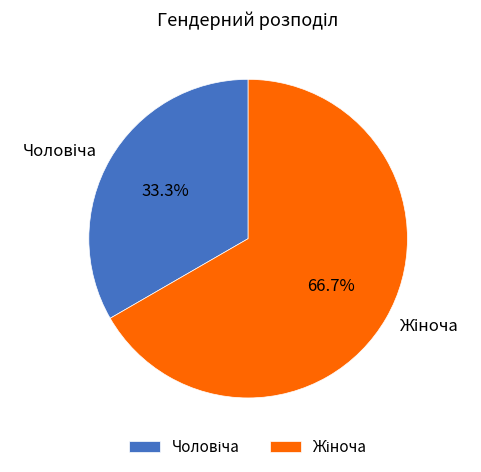

Is there any slice that represents more than half of the pie?

Yes